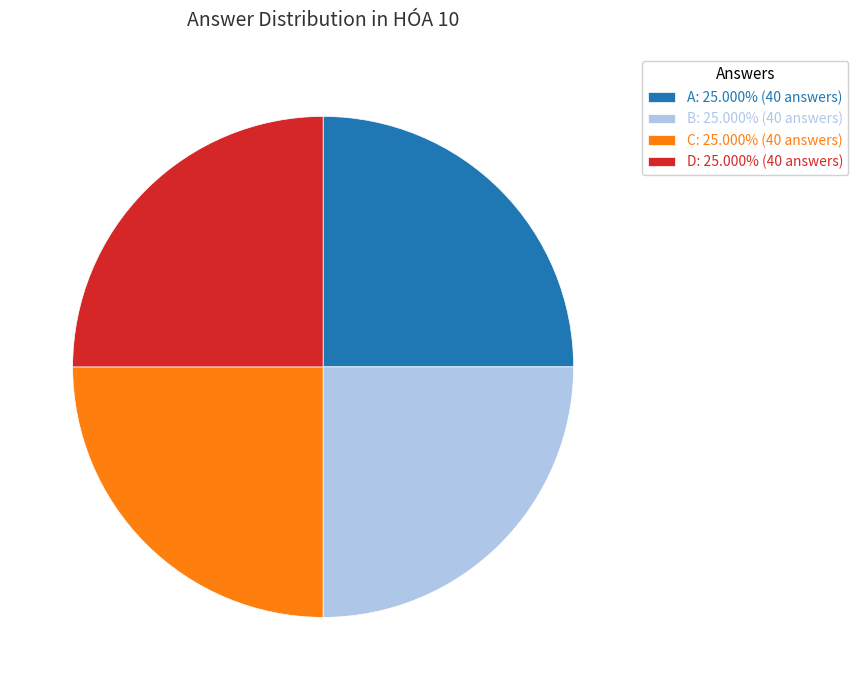

How many segments does this pie chart have?

4